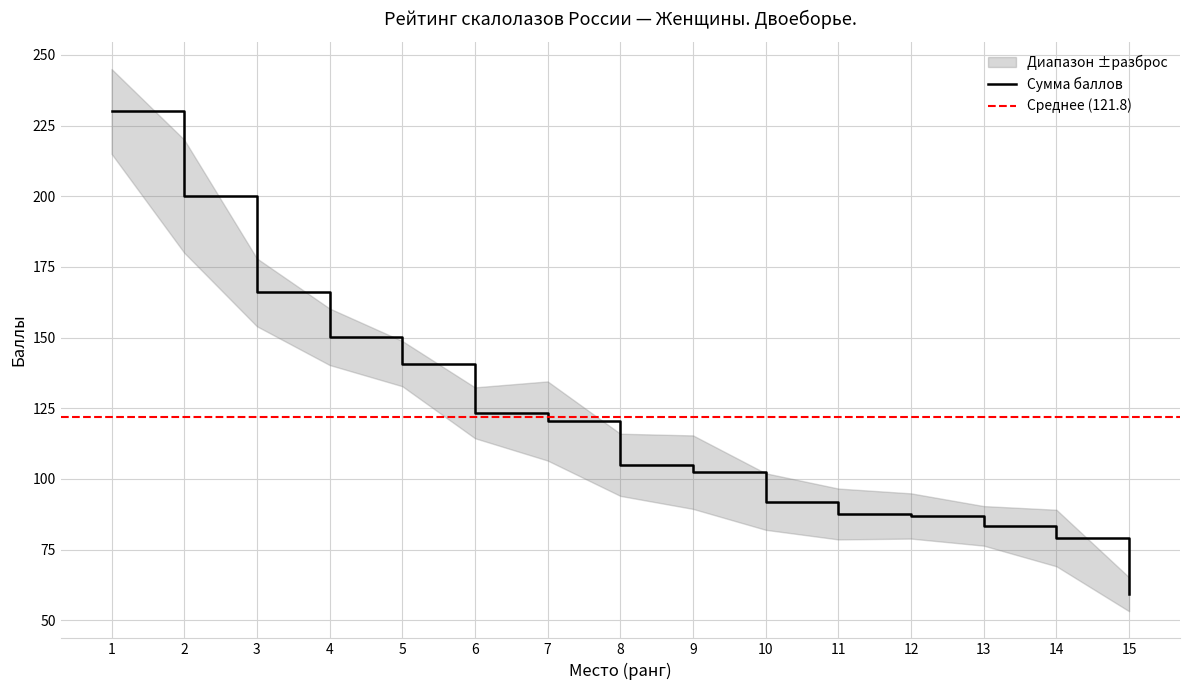

Which category has the lowest value in the Сумма баллов series?

15